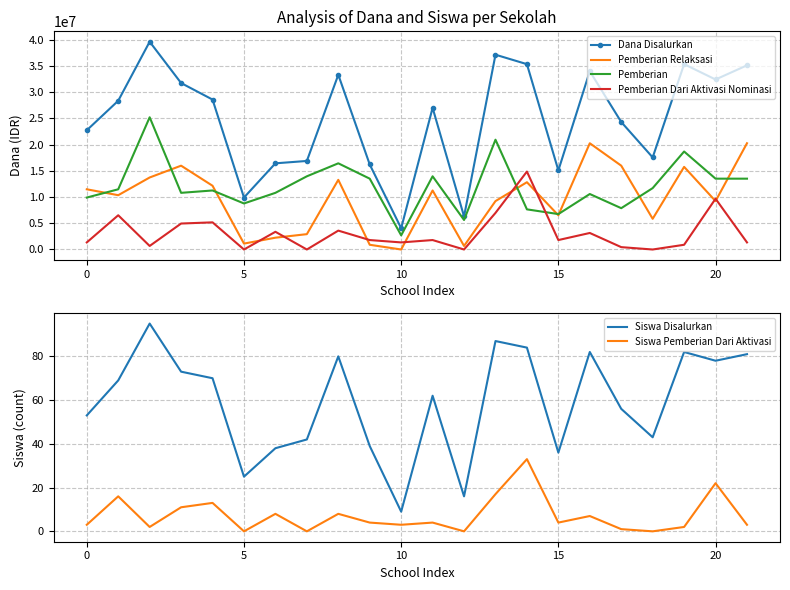

How many values in the Siswa Pemberian Dari Aktivasi series exceed 4?

9